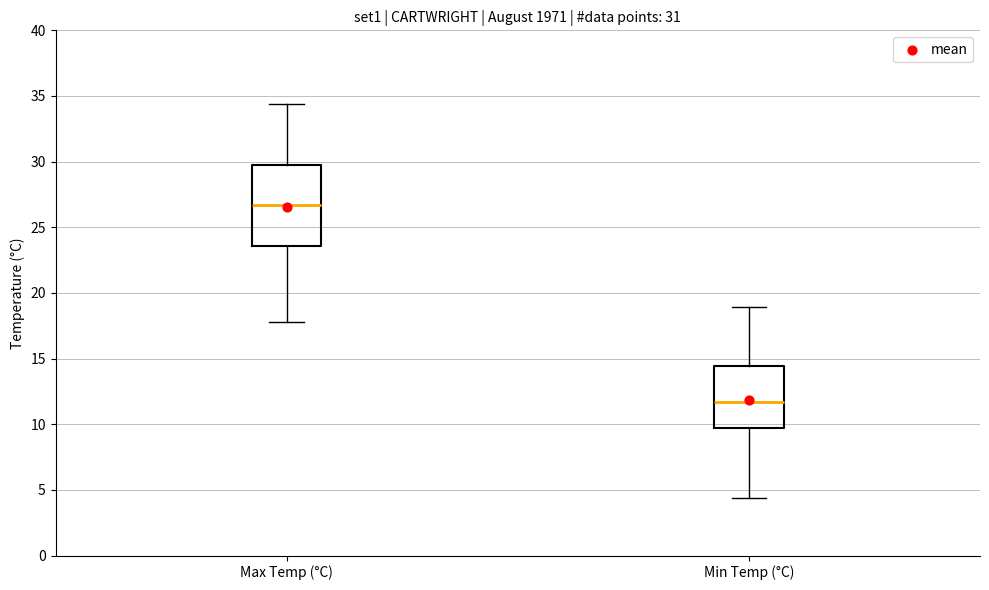

Where is the lower edge of the box for Max Temp (°C) on the y-axis? The values are not printed on the chart, so give them approximately, as read against the axis.

23.5